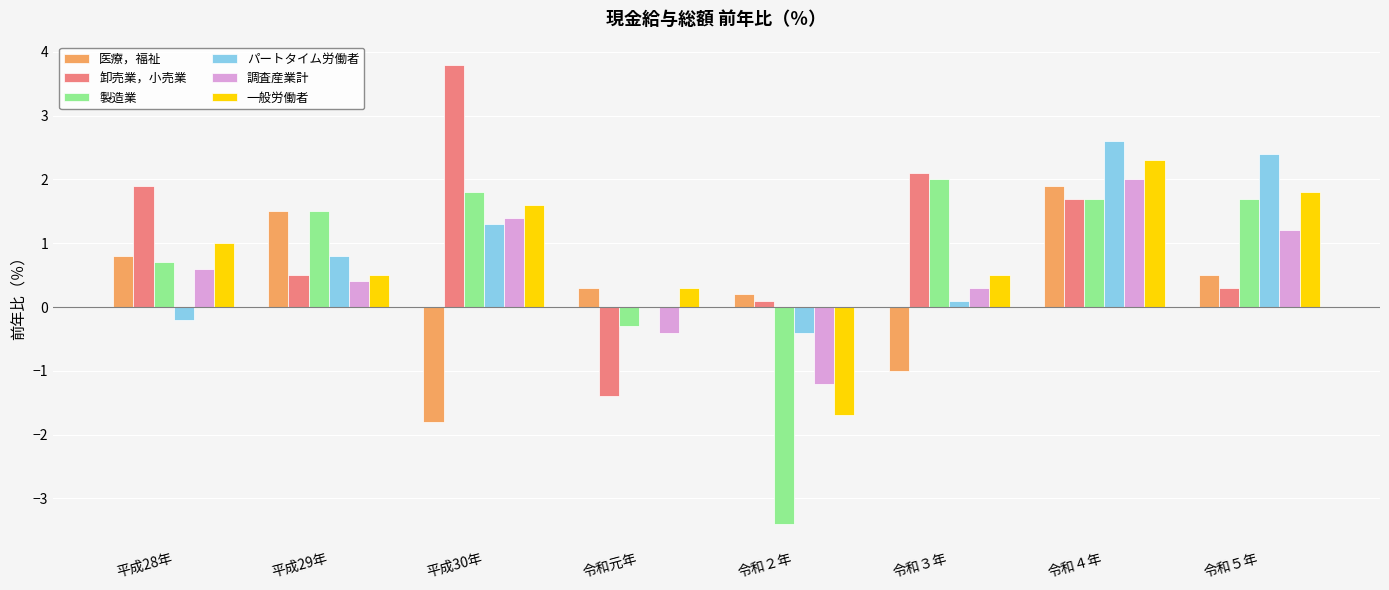

What is the sum of the パートタイム労働者 values at 平成28年 and 令和４年?

2.4